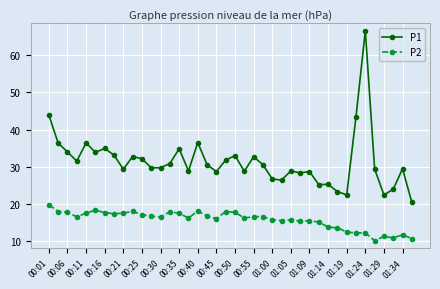

Which series has the largest total across all categories?

P1